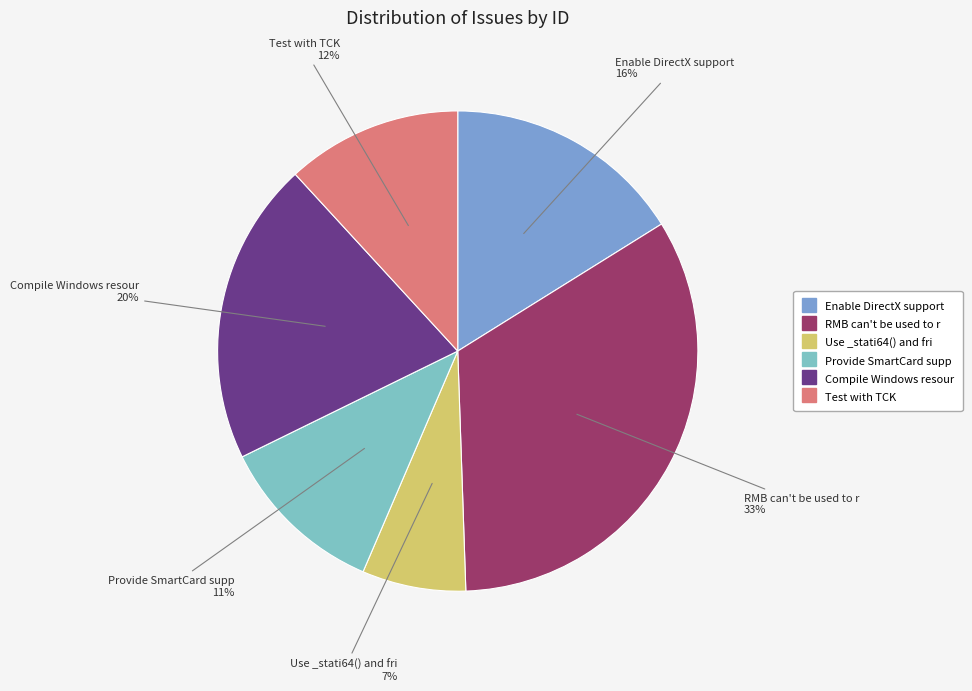

Is there any slice that represents more than half of the pie?

No